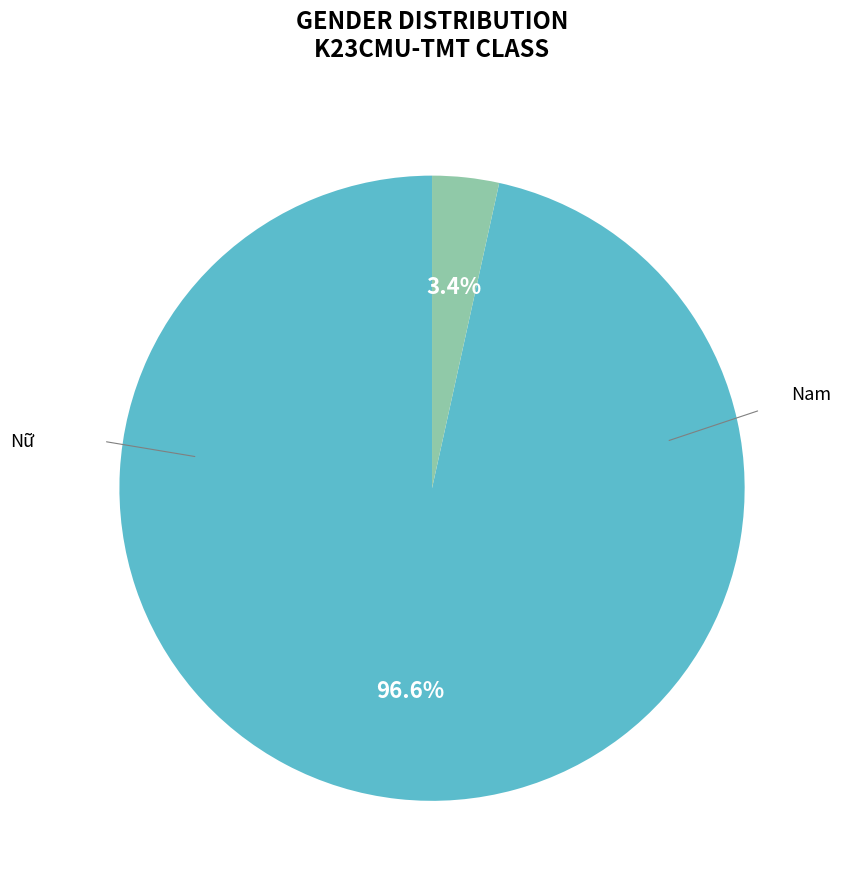

Is there a majority slice in this chart?

Yes